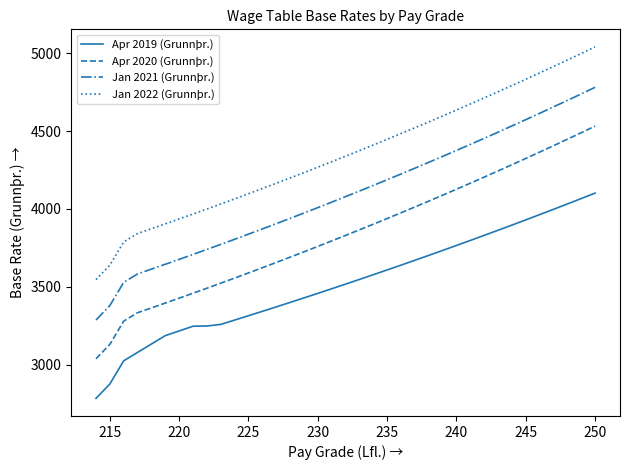

What is the lowest value of the Jan 2021 (Grunnþr.) series?

3286.7